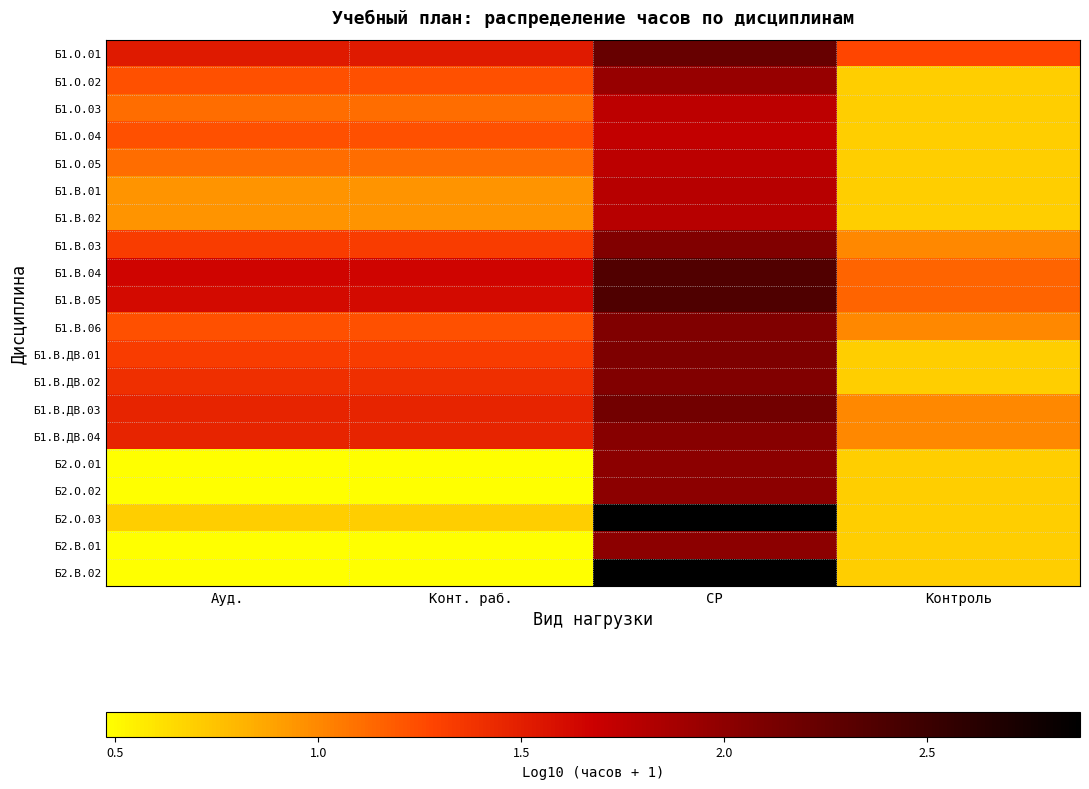

Reading left to right, list all the values displayed in this chart.

Б1.О.01: Ауд.=1.5	Конт. раб.=1.5	СР=2.2	Контроль=1.3
Б1.О.02: Ауд.=1.2	Конт. раб.=1.2	СР=1.9	Контроль=0.7
Б1.О.03: Ауд.=1.1	Конт. раб.=1.1	СР=1.8	Контроль=0.7
Б1.О.04: Ауд.=1.2	Конт. раб.=1.2	СР=1.7	Контроль=0.7
Б1.О.05: Ауд.=1.1	Конт. раб.=1.1	СР=1.8	Контроль=0.7
Б1.В.01: Ауд.=1.0	Конт. раб.=1.0	СР=1.8	Контроль=0.7
Б1.В.02: Ауд.=1.0	Конт. раб.=1.0	СР=1.8	Контроль=0.7
Б1.В.03: Ауд.=1.3	Конт. раб.=1.3	СР=2.1	Контроль=1.0
Б1.В.04: Ауд.=1.7	Конт. раб.=1.7	СР=2.4	Контроль=1.1
Б1.В.05: Ауд.=1.6	Конт. раб.=1.6	СР=2.4	Контроль=1.1
Б1.В.06: Ауд.=1.2	Конт. раб.=1.2	СР=2.1	Контроль=1.0
Б1.В.ДВ.01: Ауд.=1.3	Конт. раб.=1.3	СР=2.1	Контроль=0.7
Б1.В.ДВ.02: Ауд.=1.4	Конт. раб.=1.4	СР=2.1	Контроль=0.7
Б1.В.ДВ.03: Ауд.=1.5	Конт. раб.=1.5	СР=2.2	Контроль=1.0
Б1.В.ДВ.04: Ауд.=1.5	Конт. раб.=1.5	СР=2.0	Контроль=1.0
Б2.О.01: Ауд.=0.5	Конт. раб.=0.5	СР=2.0	Контроль=0.7
Б2.О.02: Ауд.=0.5	Конт. раб.=0.5	СР=2.0	Контроль=0.7
Б2.О.03: Ауд.=0.7	Конт. раб.=0.7	СР=2.9	Контроль=0.7
Б2.В.01: Ауд.=0.5	Конт. раб.=0.5	СР=2.0	Контроль=0.7
Б2.В.02: Ауд.=0.5	Конт. раб.=0.5	СР=2.9	Контроль=0.7